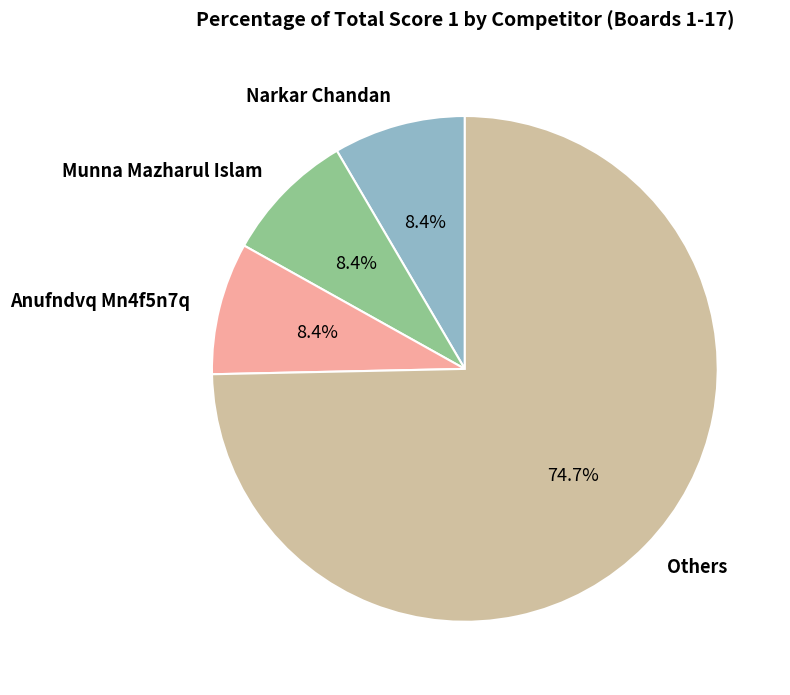

Is it true that Munna Mazharul Islam is 21% of the pie?

False